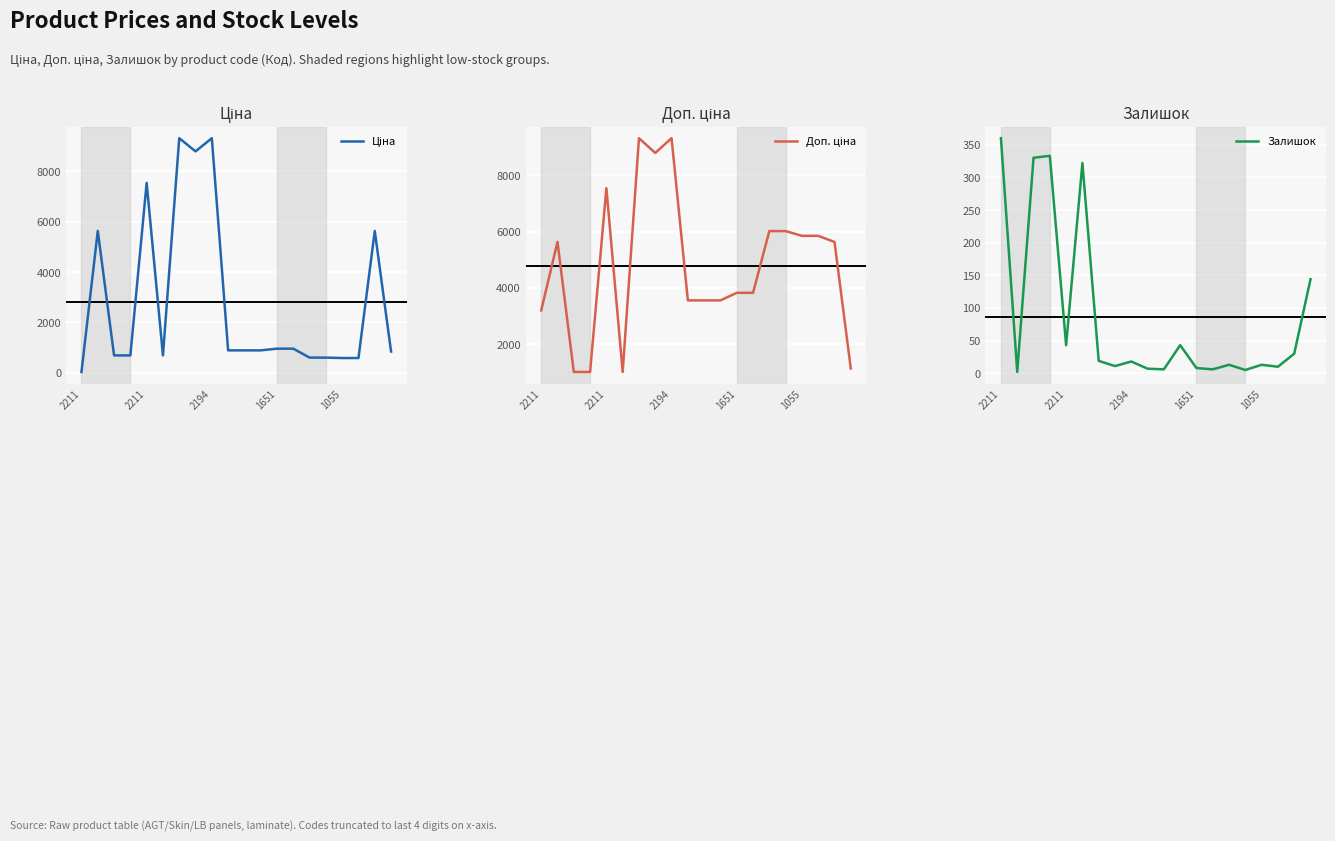

True or false: Ціна and Доп. ціна intersect in this chart.

False